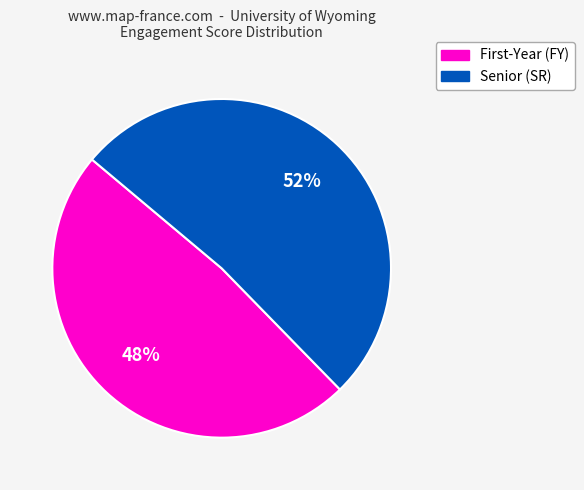

How many slices are in this pie chart?

2